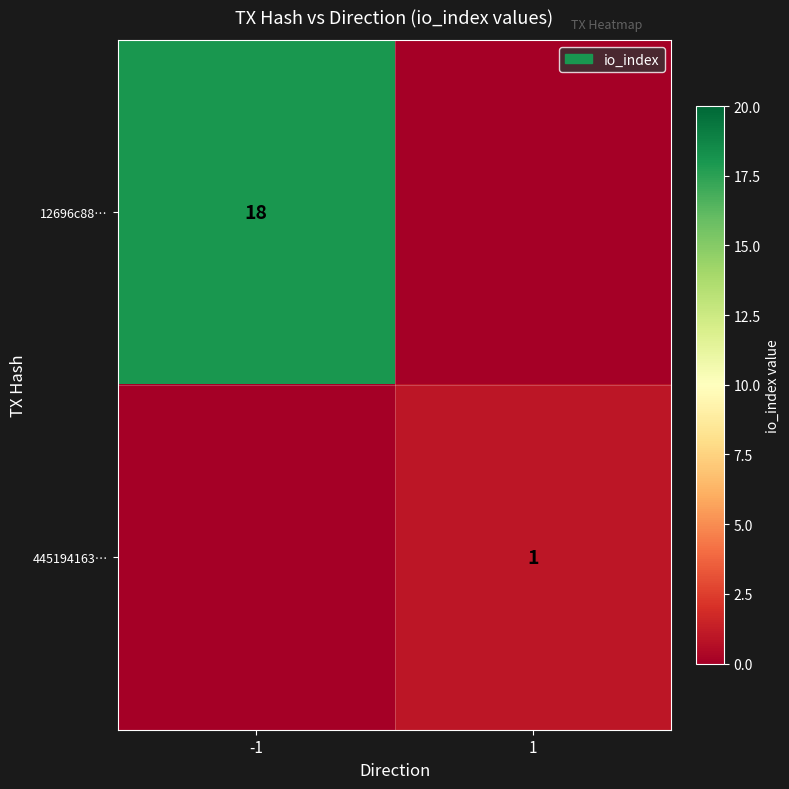

The 445194163… series shows 0 at 1. True or false?

False